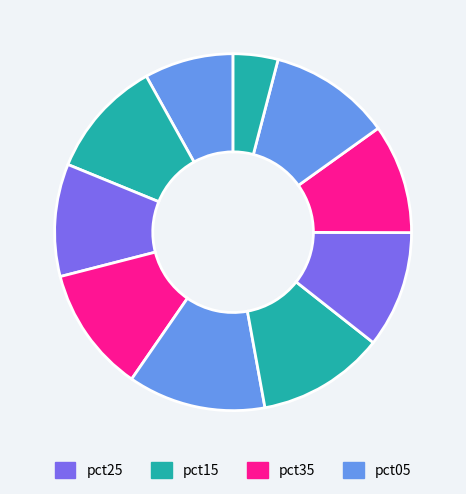

Count the number of slices in the pie.

10